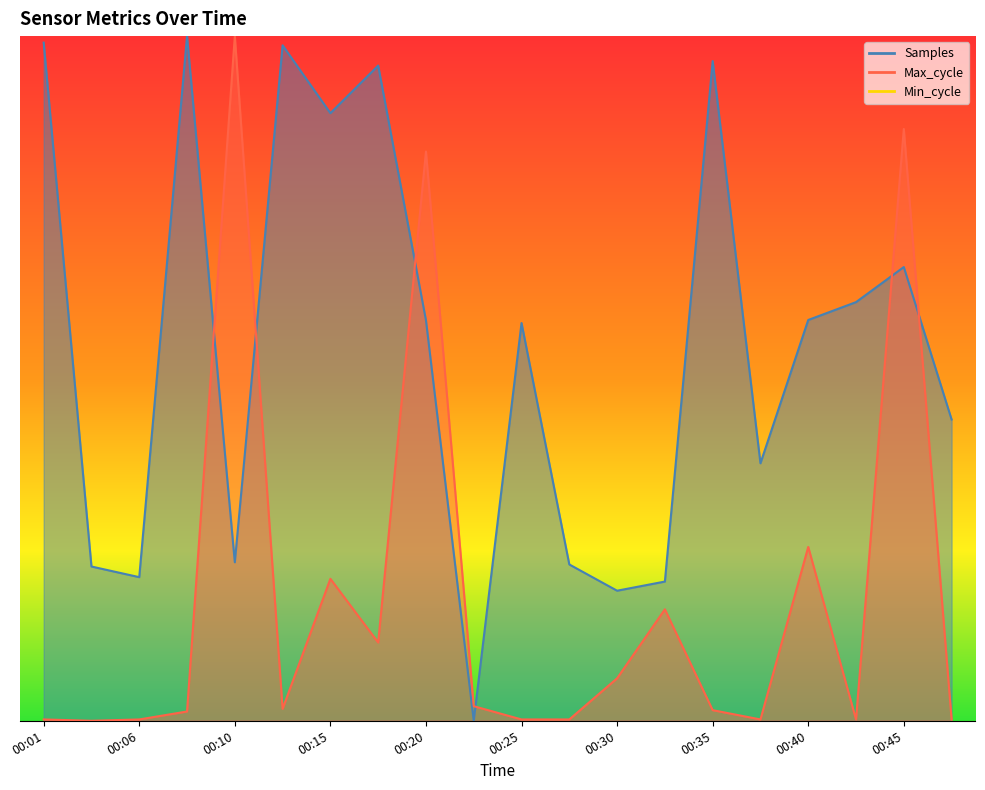

Between which two adjacent categories do Samples and Max_cycle first intersect?

00:08 and 00:10